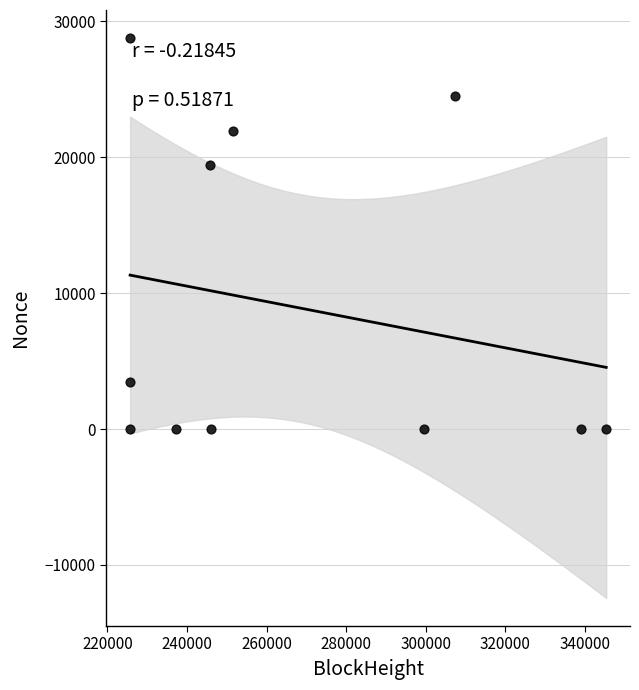

What Y value in the scatter plot is closest to 14392?

19454